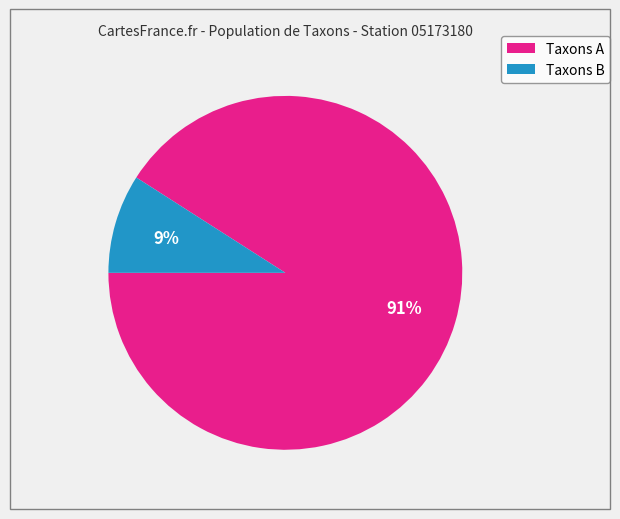

Does any single category account for the majority?

Yes